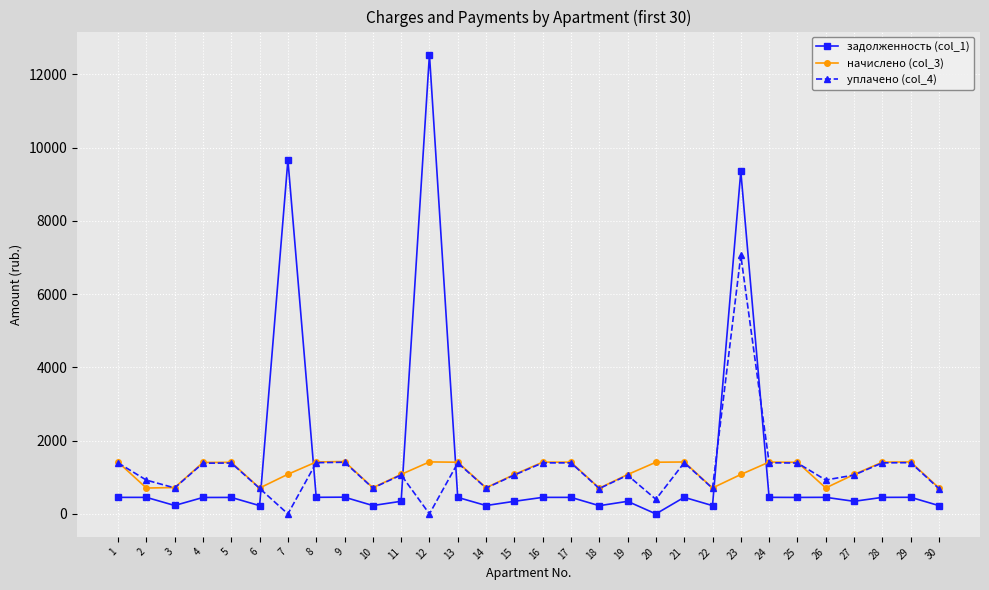

Which series changed the most between 7 and 28?

задолженность (col_1)